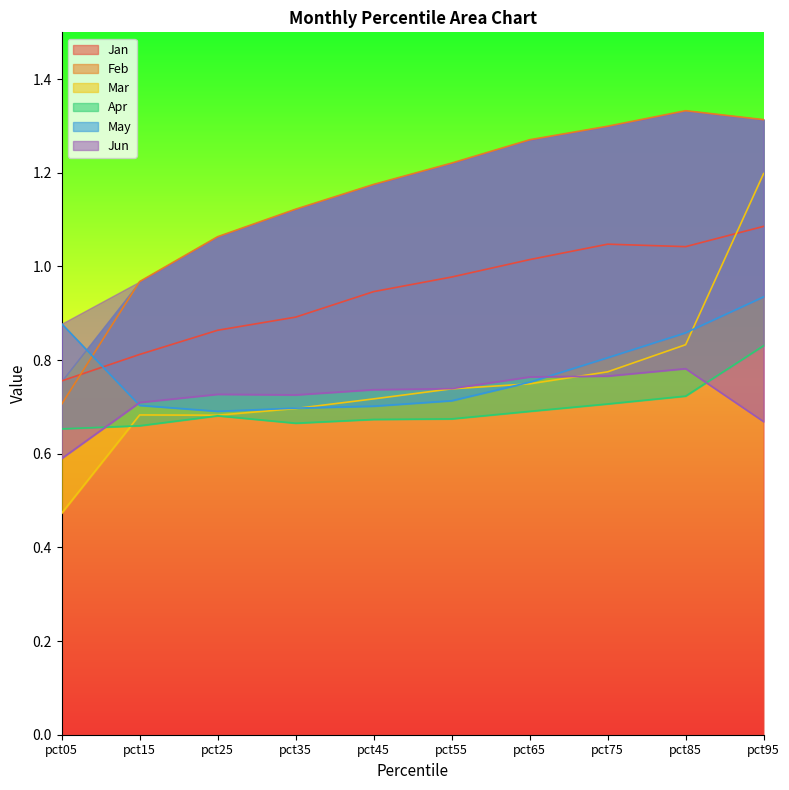

The Feb series shows 0.8 at pct65. True or false?

False